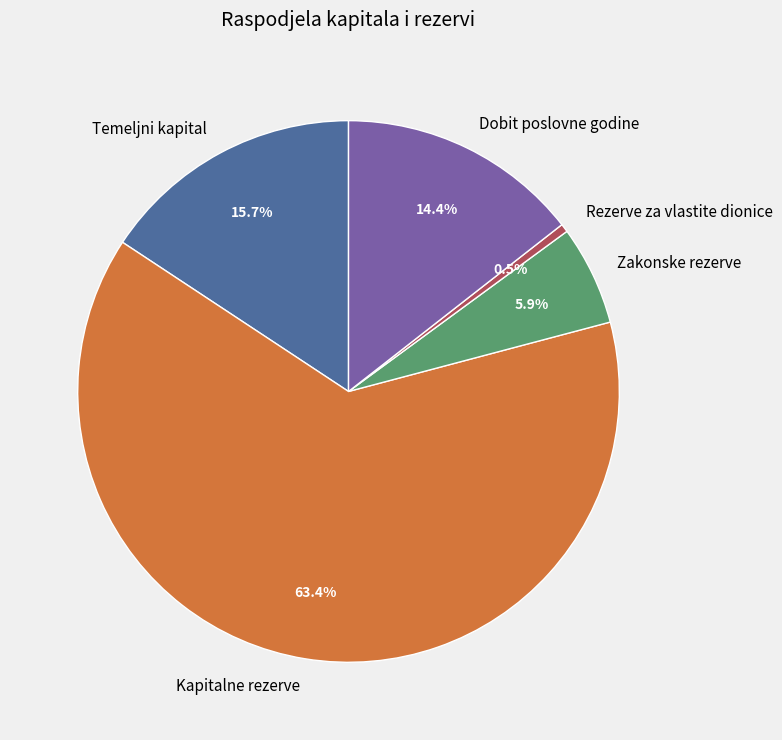

How many slices are in this pie chart?

5